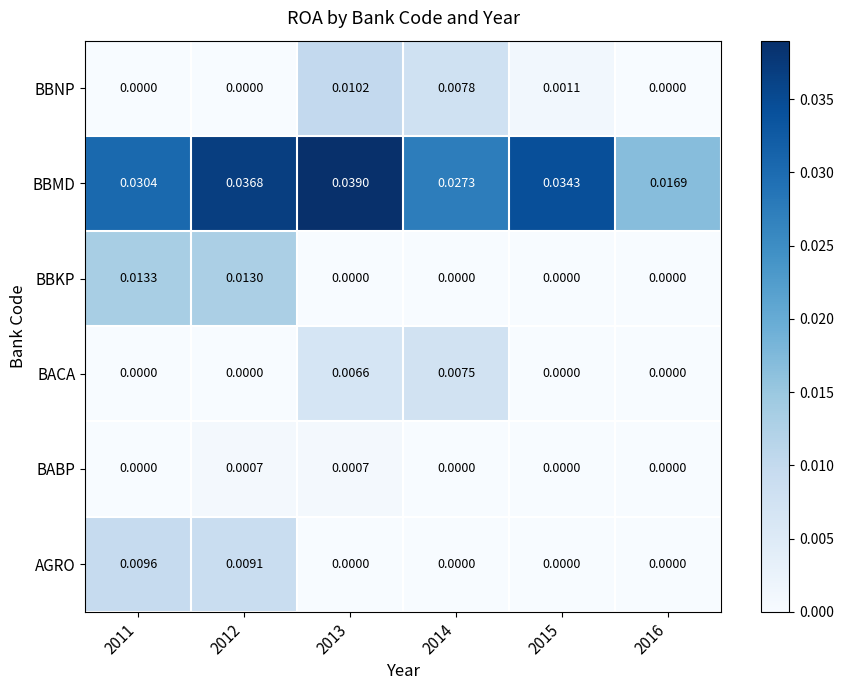

Which series has the widest spread of values?

BBMD